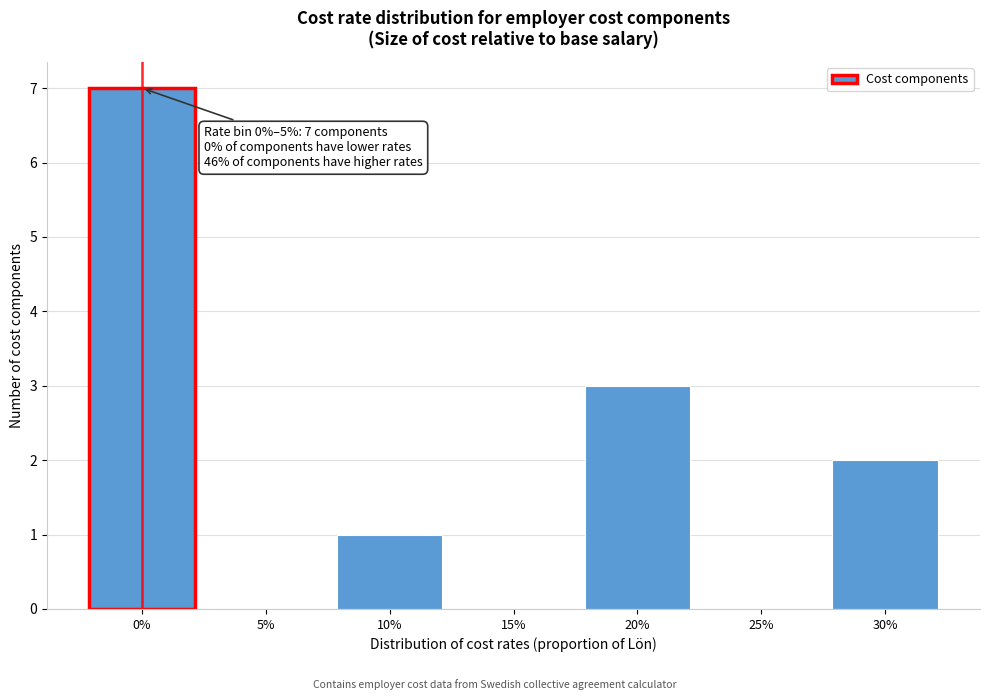

Reading left to right, transcribe all the data shown in this chart.

0%=7	5%=0	10%=1	15%=0	20%=3	25%=0	30%=2